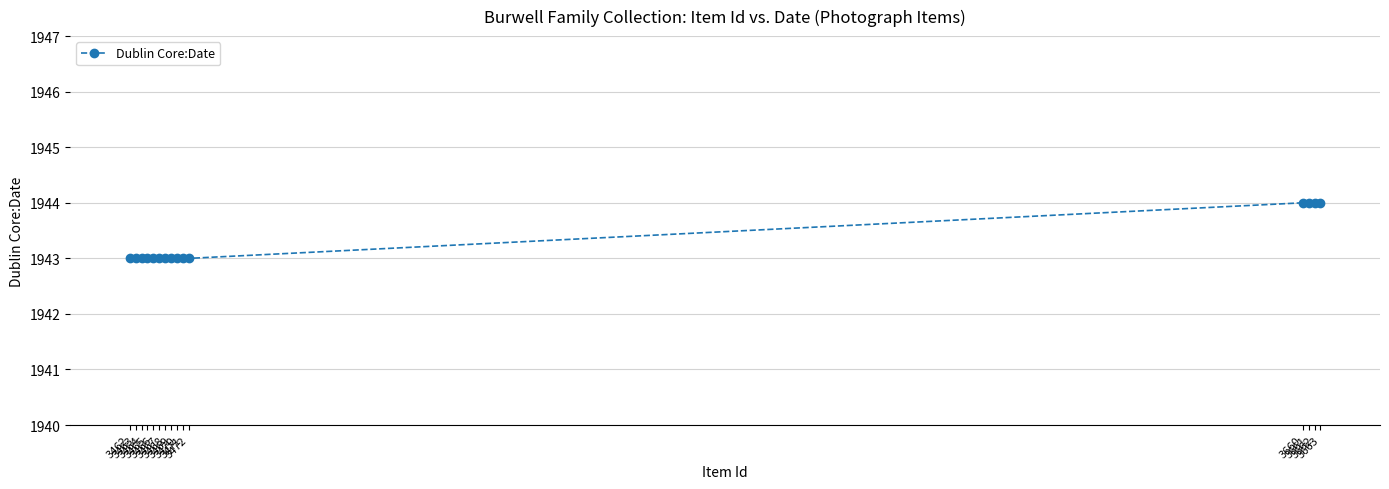

List the labels in order of value, largest first.

3663, 3662, 3661, 3660, 3472, 3471, 3470, 3469, 3468, 3467, 3466, 3465, 3464, 3463, 3462